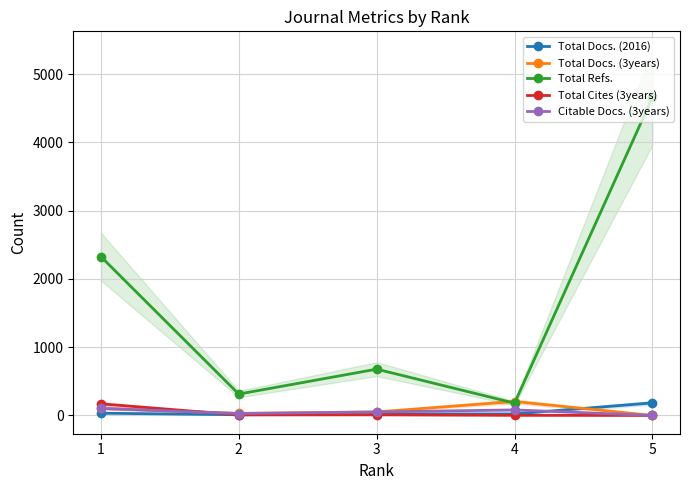

Reading right to left, list all the values displayed in this chart.

Total Docs. (2016): 184	22	21	10	33
Total Docs. (3years): 0	204	51	30	103
Total Refs.: 4660	180	678	313	2327
Total Cites (3years): 0	2	9	8	170
Citable Docs. (3years): 0	81	51	28	103